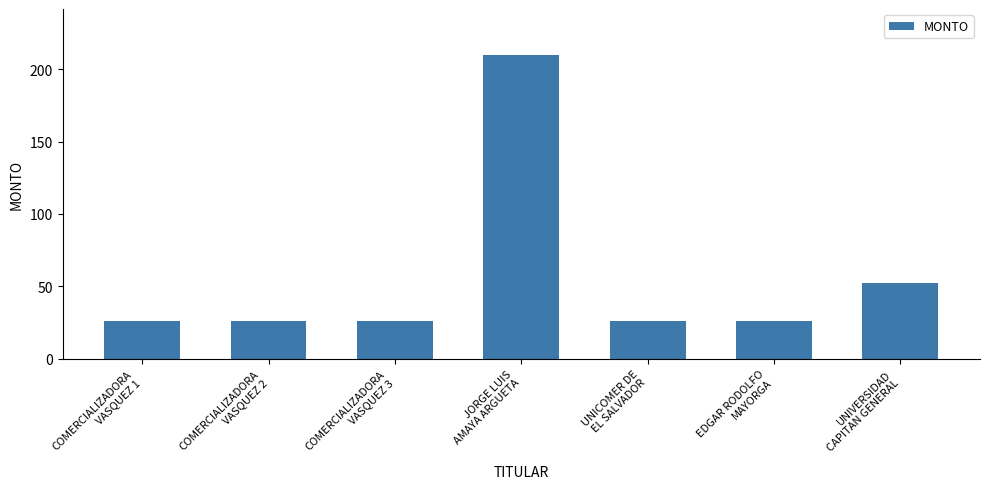

What is the ratio of the value at JORGE LUIS
AMAYA ARGUETA to the value at COMERCIALIZADORA
VASQUEZ 3?

8.0